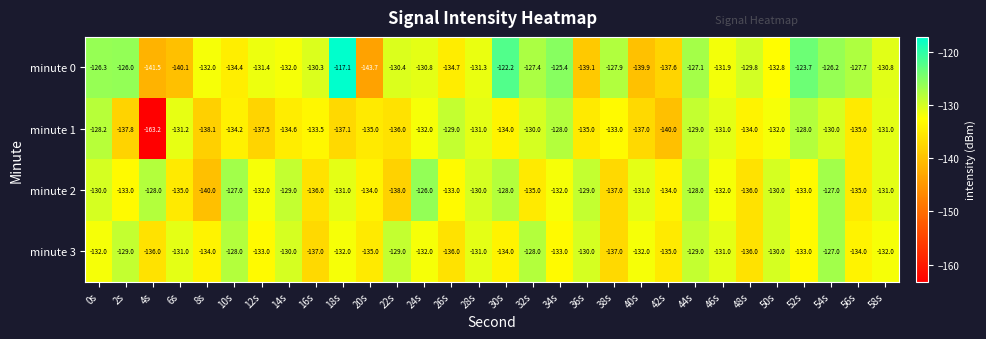

Which series has the largest range (max minus min)?

minute 1